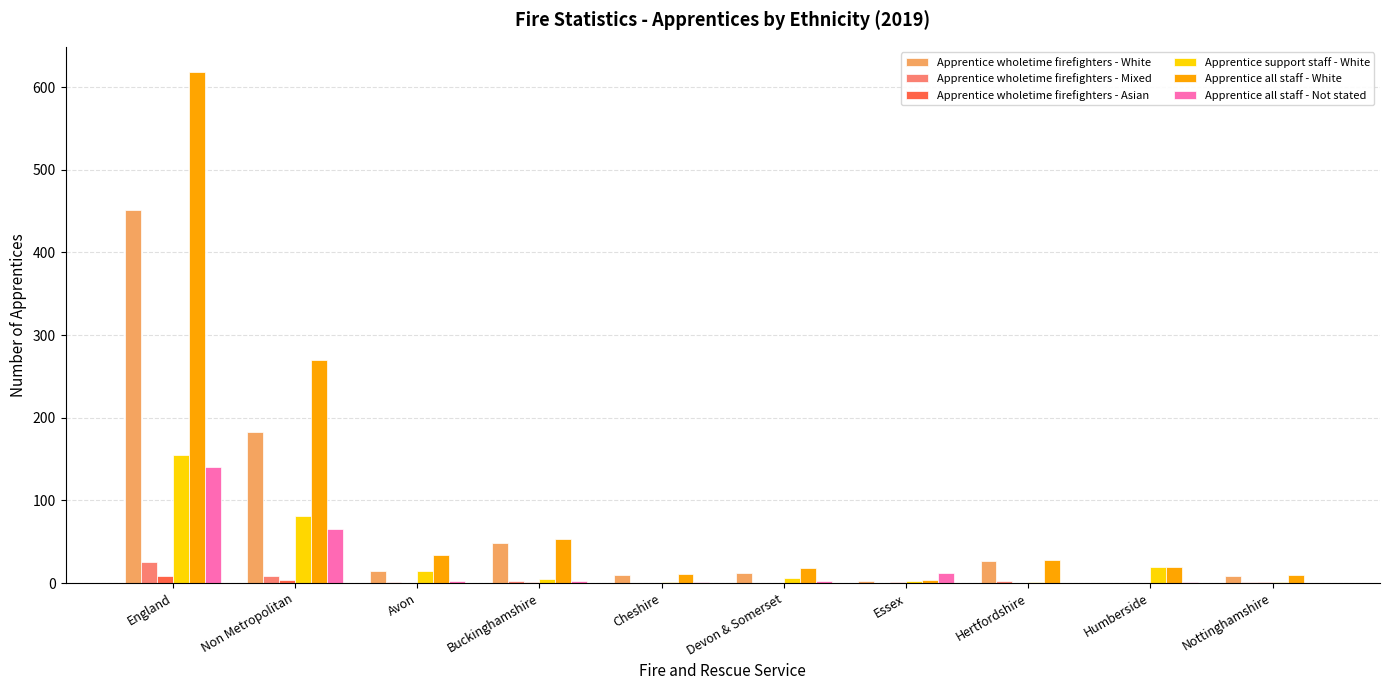

At which category is the sum across all series the highest?

England